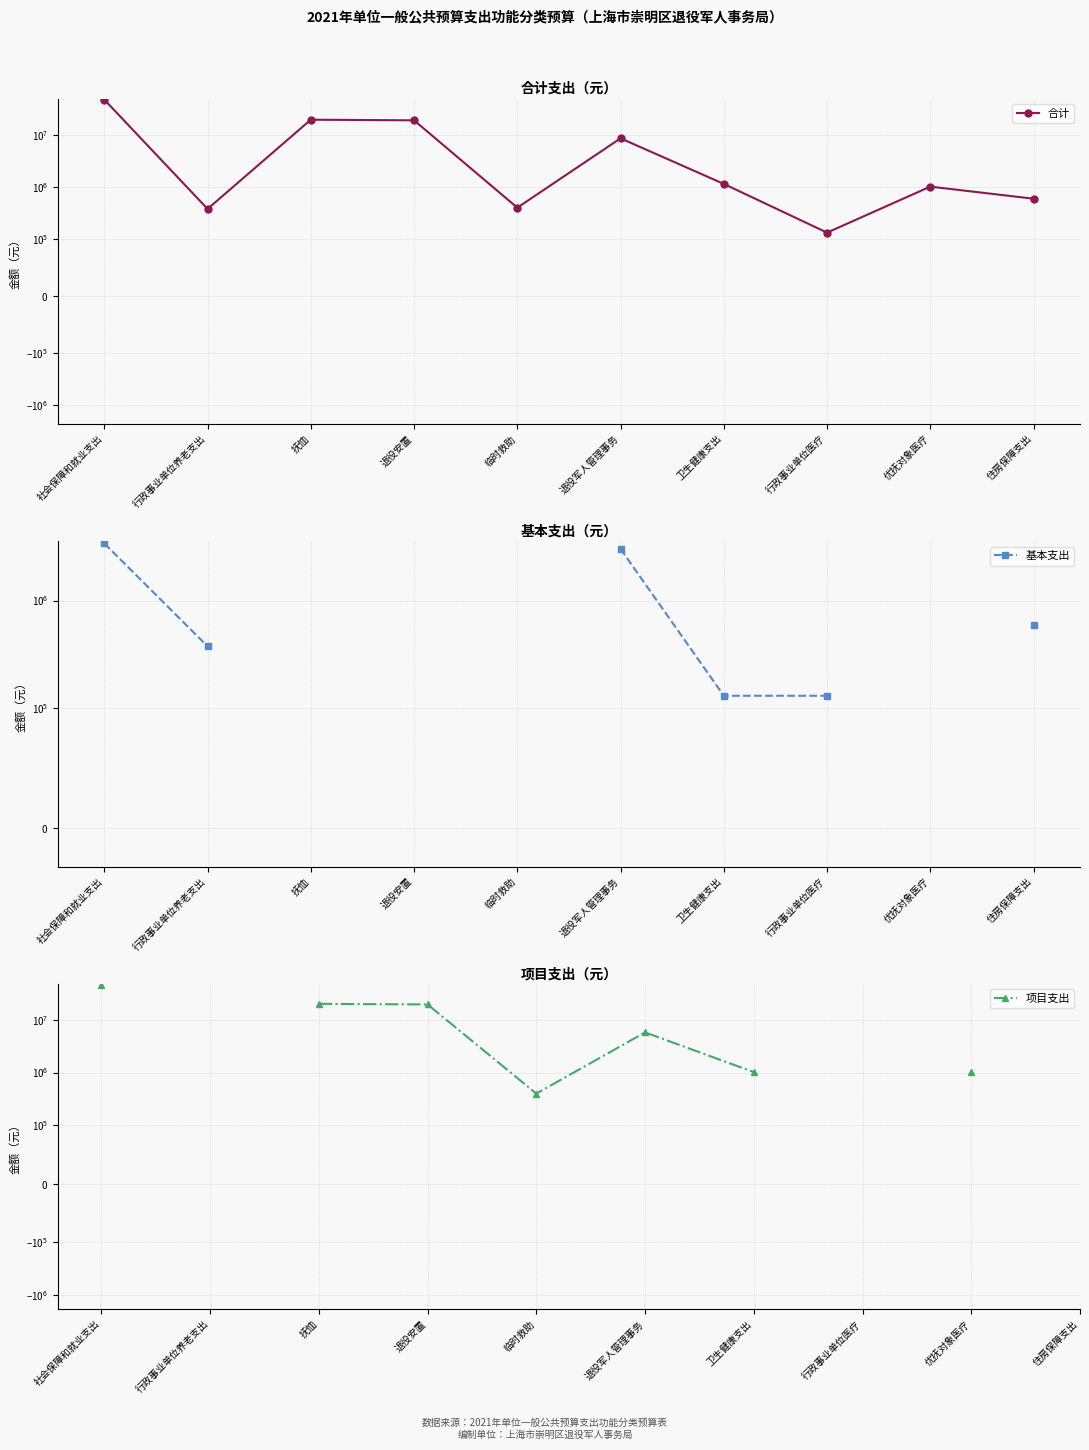

The value of 基本支出 at 社会保障和就业支出 is 3391500.0. True or false?

True